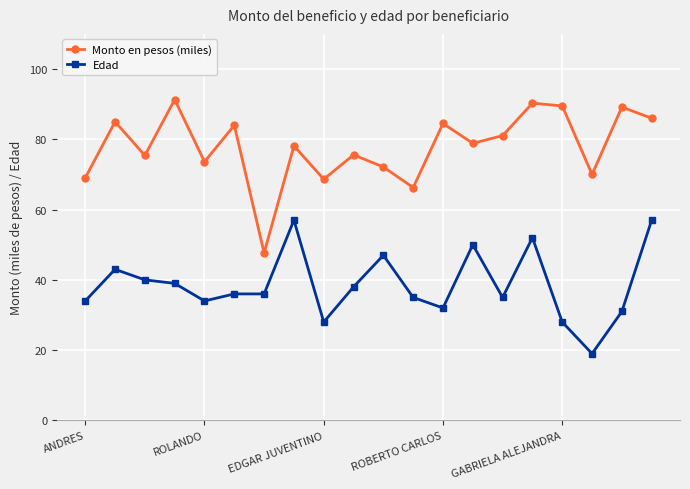

Rank the series by their average value, from highest to lowest.

Monto en pesos (miles), Edad